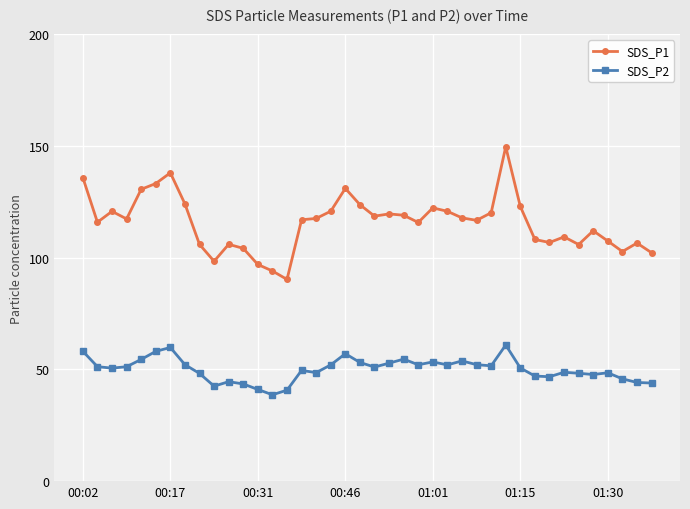

What is the lowest value of the SDS_P2 series?

38.7